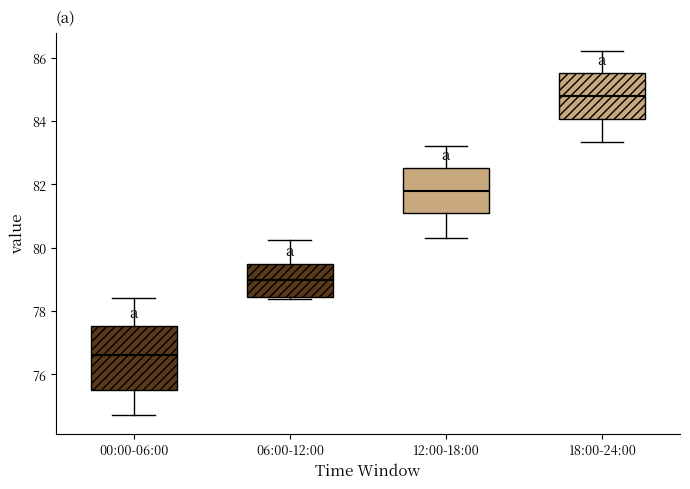

Reading left to right, transcribe this box plot: for each box, give where its median line is, the range the box spans, and where its two whiskers end, as read against the y-axis. The values are not printed on the chart, so give them approximately, as read against the axis.

00:00-06:00: median 76.6, box 75.6 to 77.6, whiskers 74.8 to 78.4
06:00-12:00: median 79.0, box 78.4 to 79.4, whiskers 78.4 (just below the box's lower edge) to 80.2
12:00-18:00: median 81.8, box 81.0 to 82.6, whiskers 80.4 to 83.2
18:00-24:00: median 84.8, box 84.0 to 85.6, whiskers 83.4 to 86.2